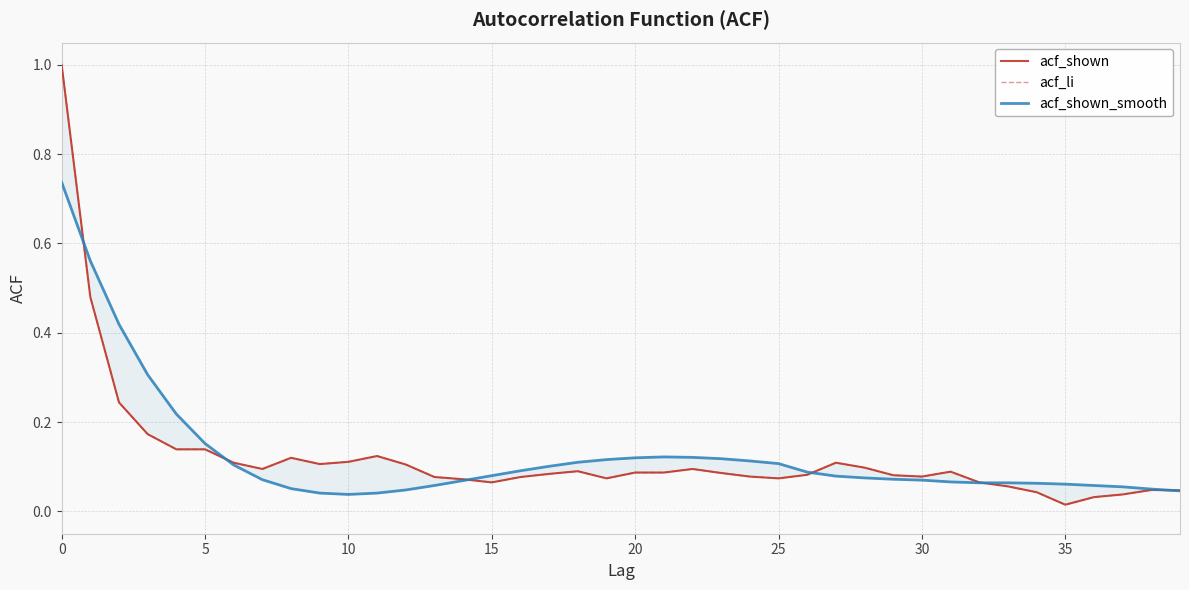

Is this an area chart (filled region under the line)?

No